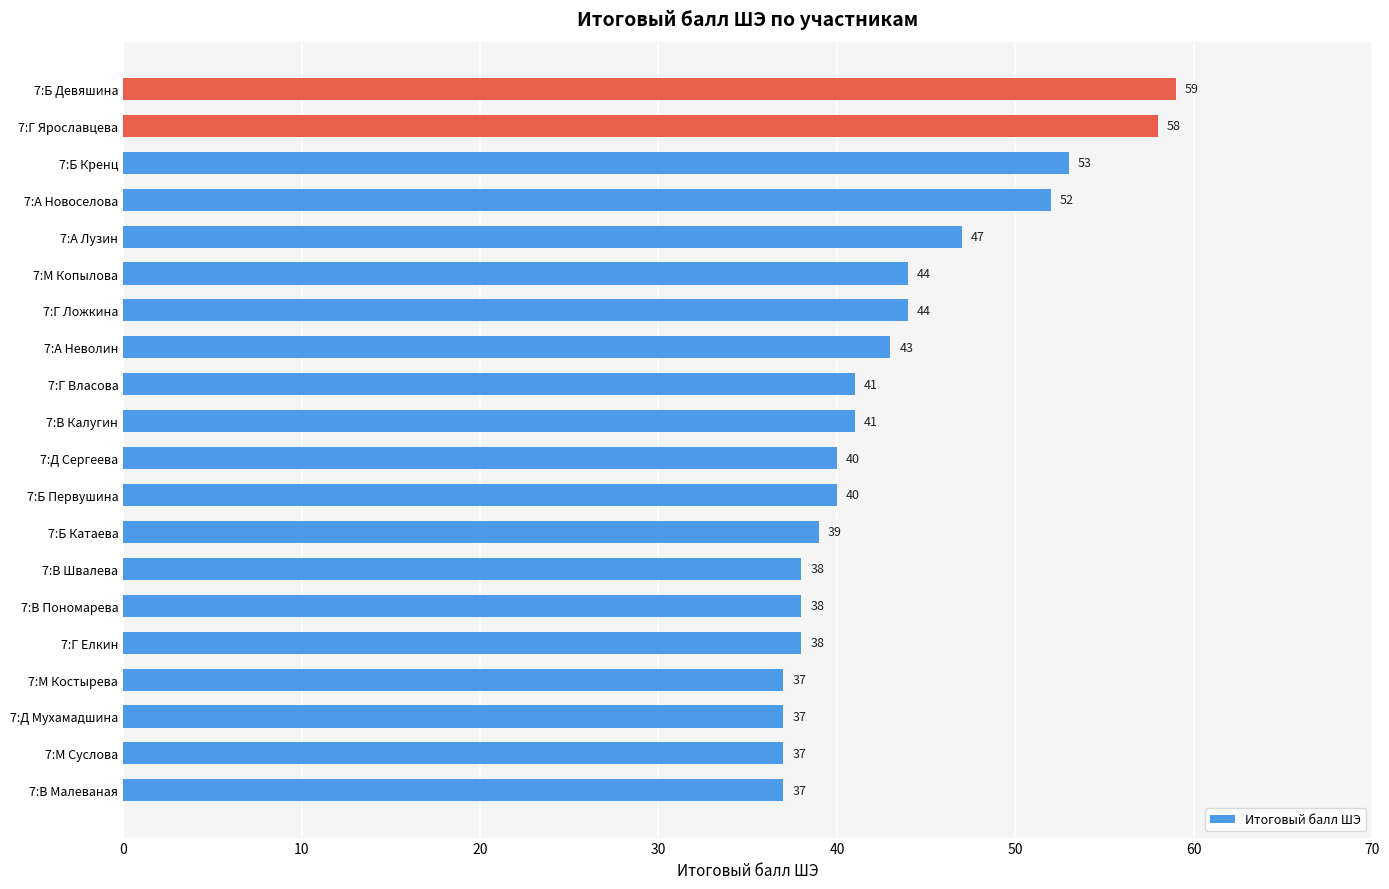

What is the change in value from 7:Б Кренц to 7:Г Ярославцева?

+5